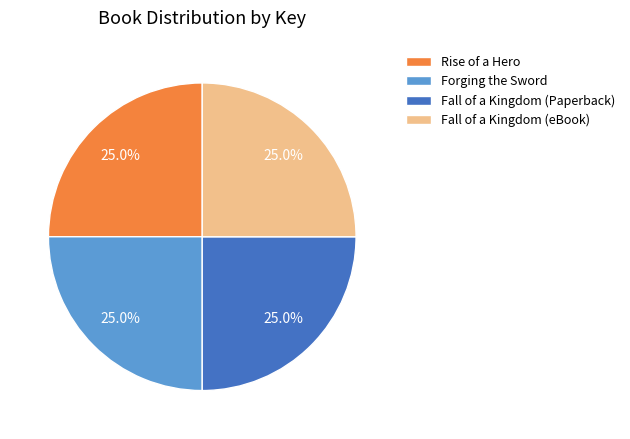

Does Fall of a Kingdom (Paperback) represent more than half of the total?

No